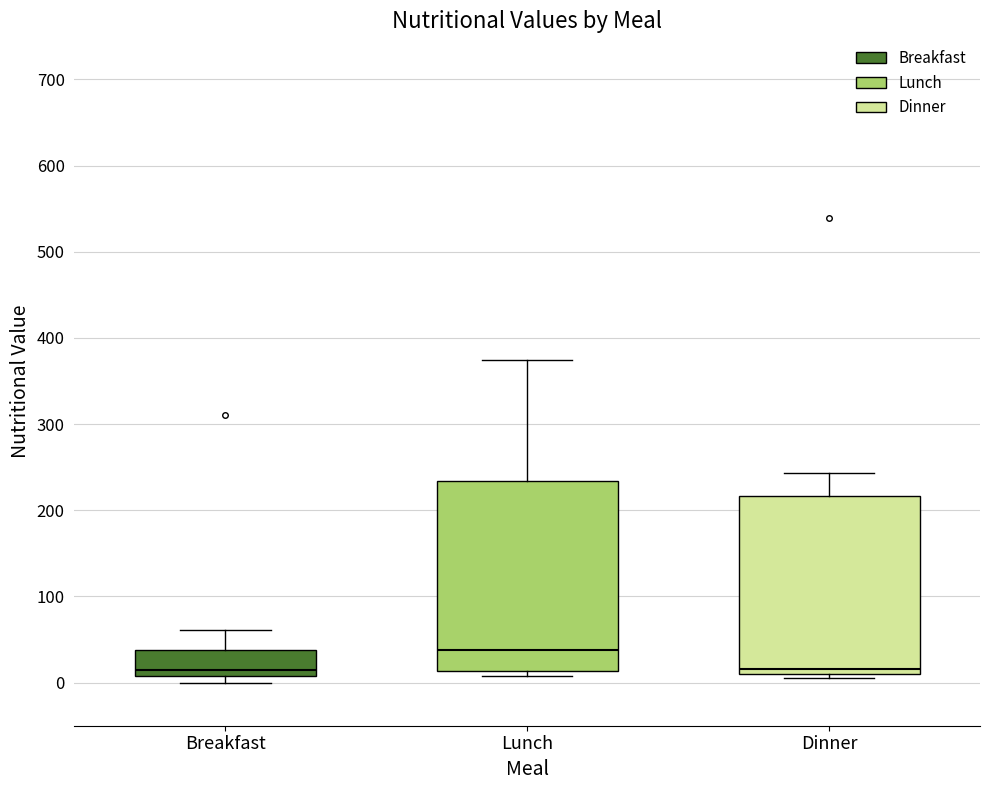

Reading left to right, read every box against the y-axis: the position of its median line, the range the box covers, and the ends of its whiskers. The values are not printed on the chart, so give them approximately, as read against the axis.

Breakfast: median 10 (just above the box's lower edge), box 10 to 40, whiskers 0 to 60
Lunch: median 40, box 10 to 230, whiskers 10 (just below the box's lower edge) to 370
Dinner: median 20, box 10 to 220, whiskers 0 to 240